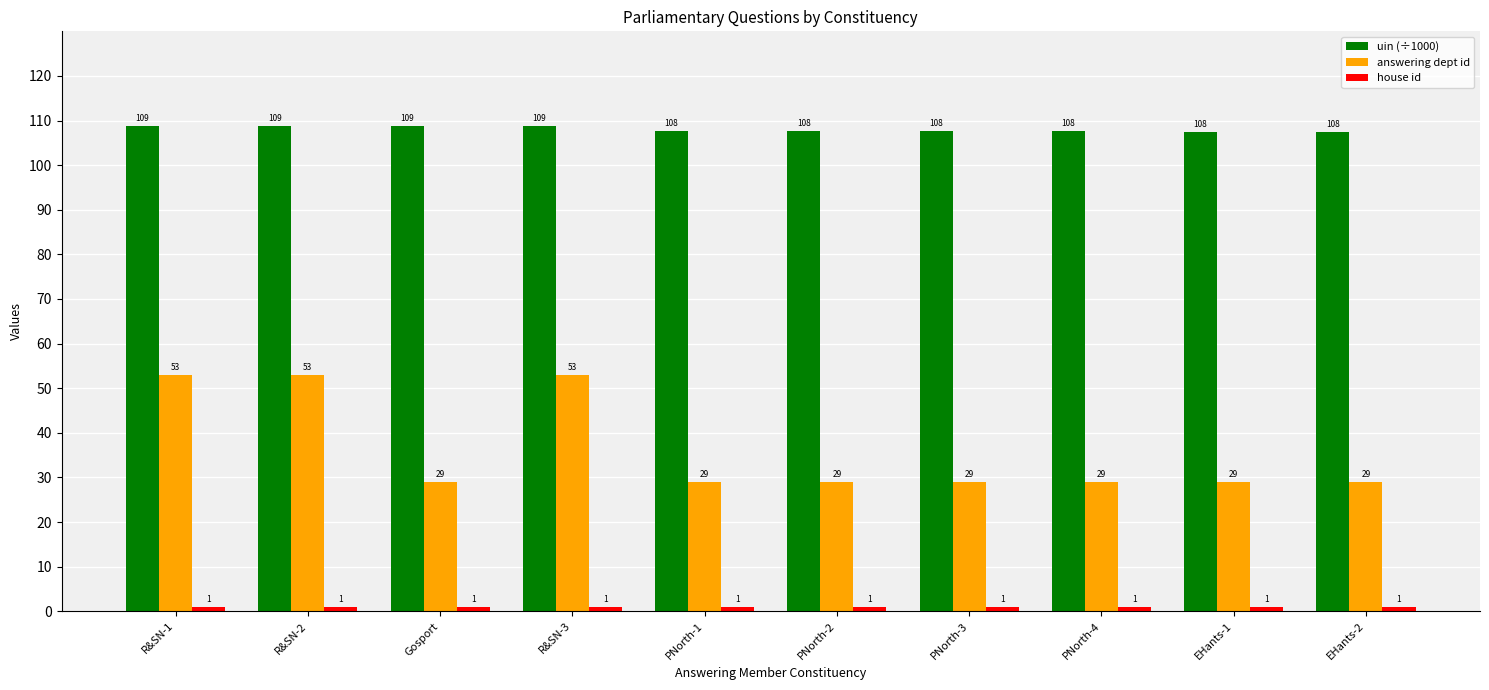

At how many categories does at least one series exceed 36?

10